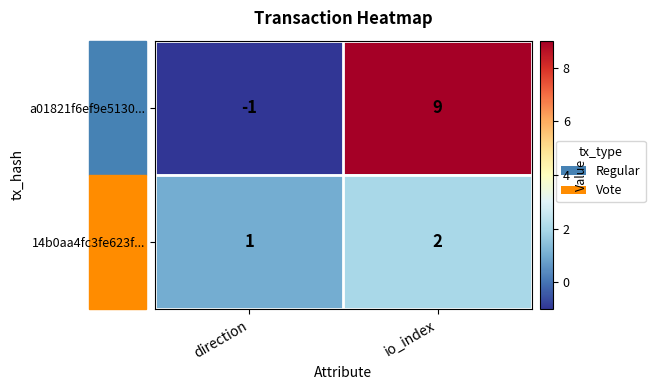

What is the maximum value shown in the chart?

9